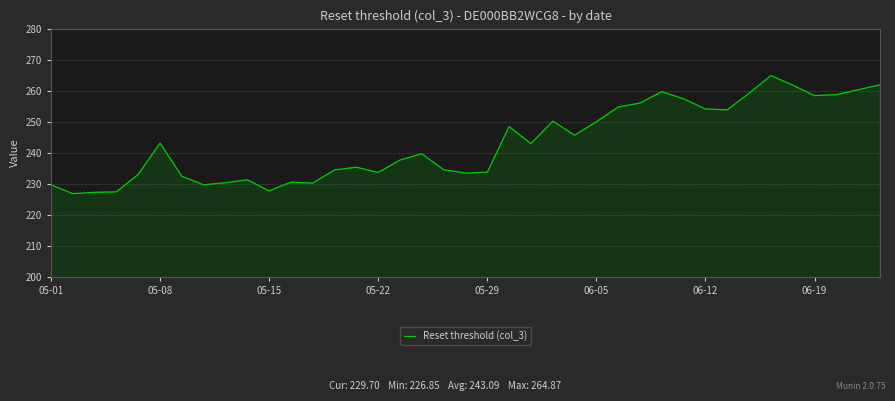

What is the greatest value displayed?

264.9